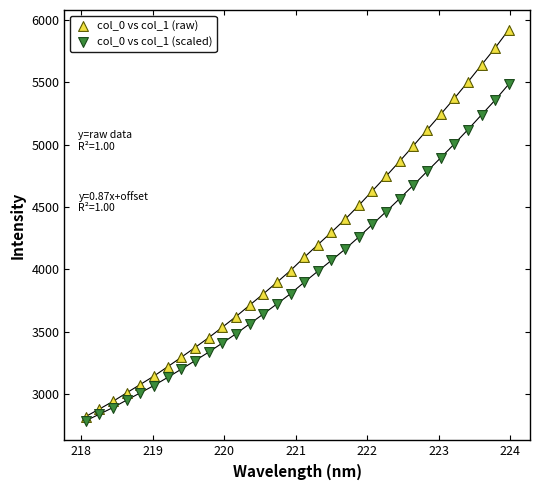

Which series reaches the minimum Y coordinate?

col_0 vs col_1 (scaled)